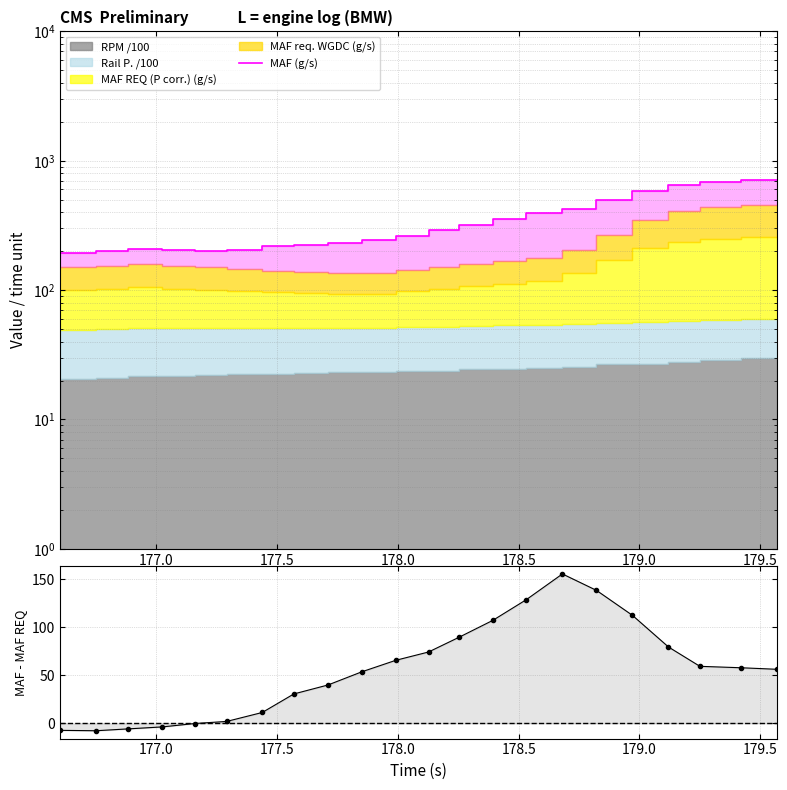

True or false: MAF - MAF REQ and MAF (g/s) intersect in this chart.

False